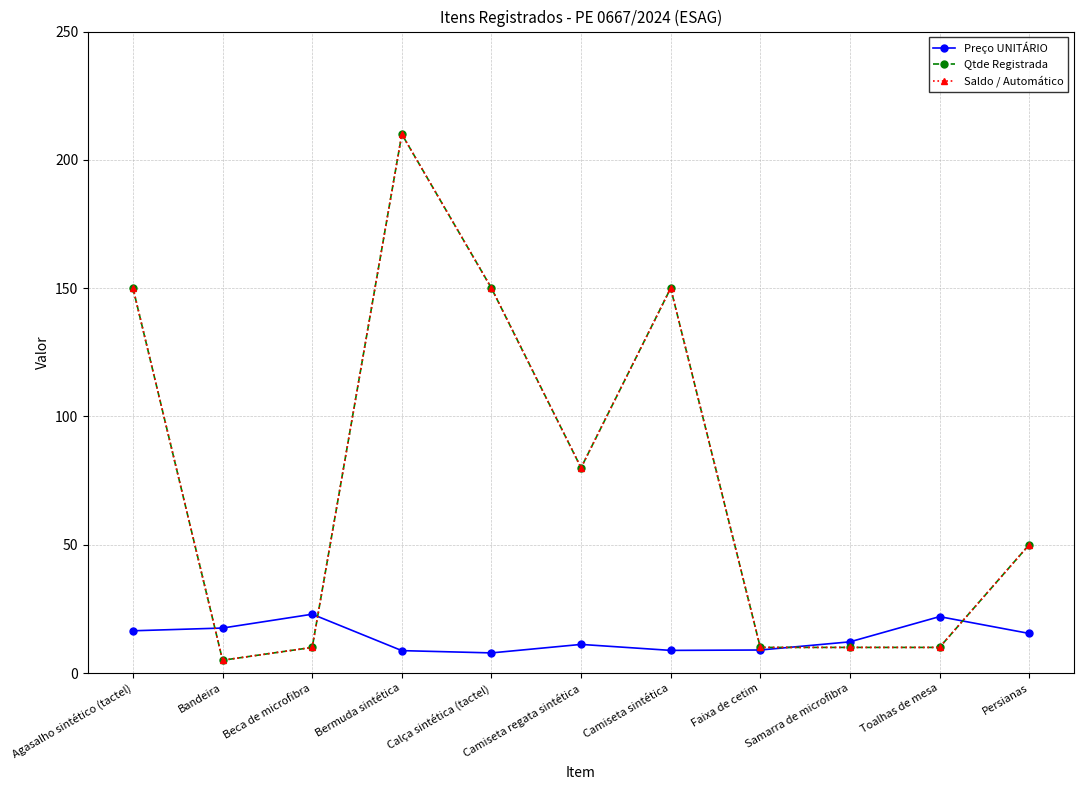

The value of Qtde Registrada at Agasalho sintético (tactel) is 150.0. True or false?

True